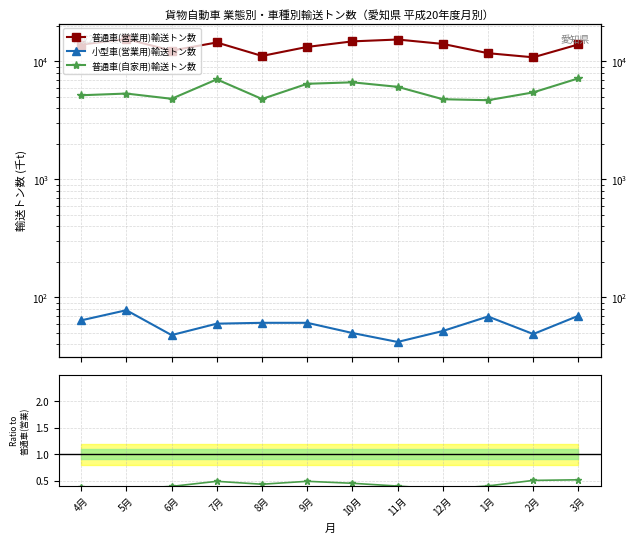

Is it true that 普通車(営業用)輸送トン数 equals 15476.0 at 5月?

True